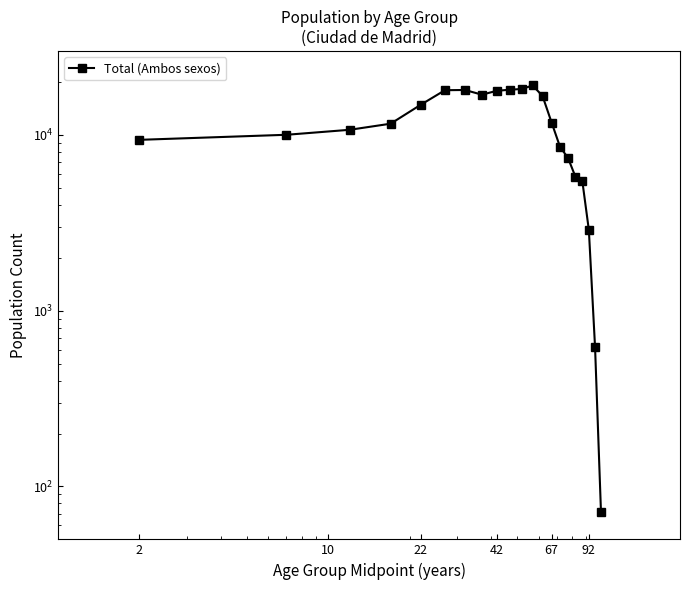

What is the greatest value displayed?

19089